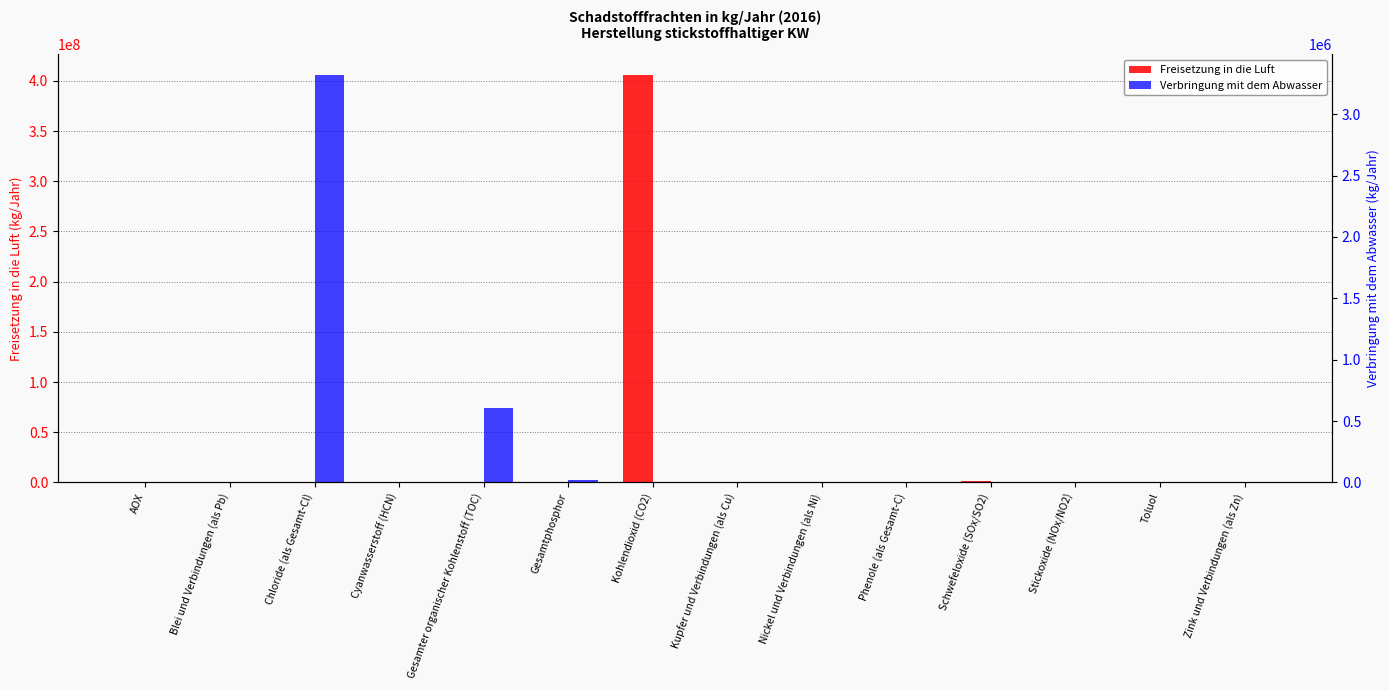

What is the difference between the maximum and minimum values in the Freisetzung in die Luft series?

406000000